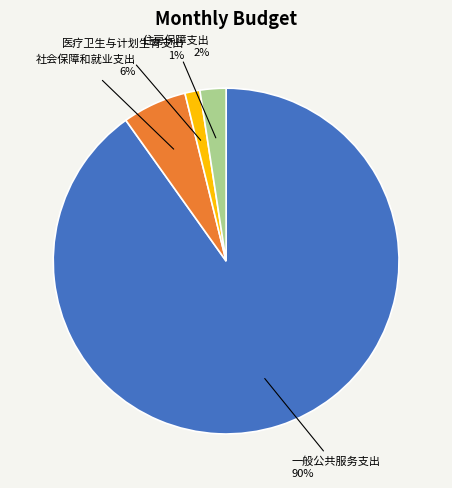

To the nearest percent, what is the average slice percentage?

25%